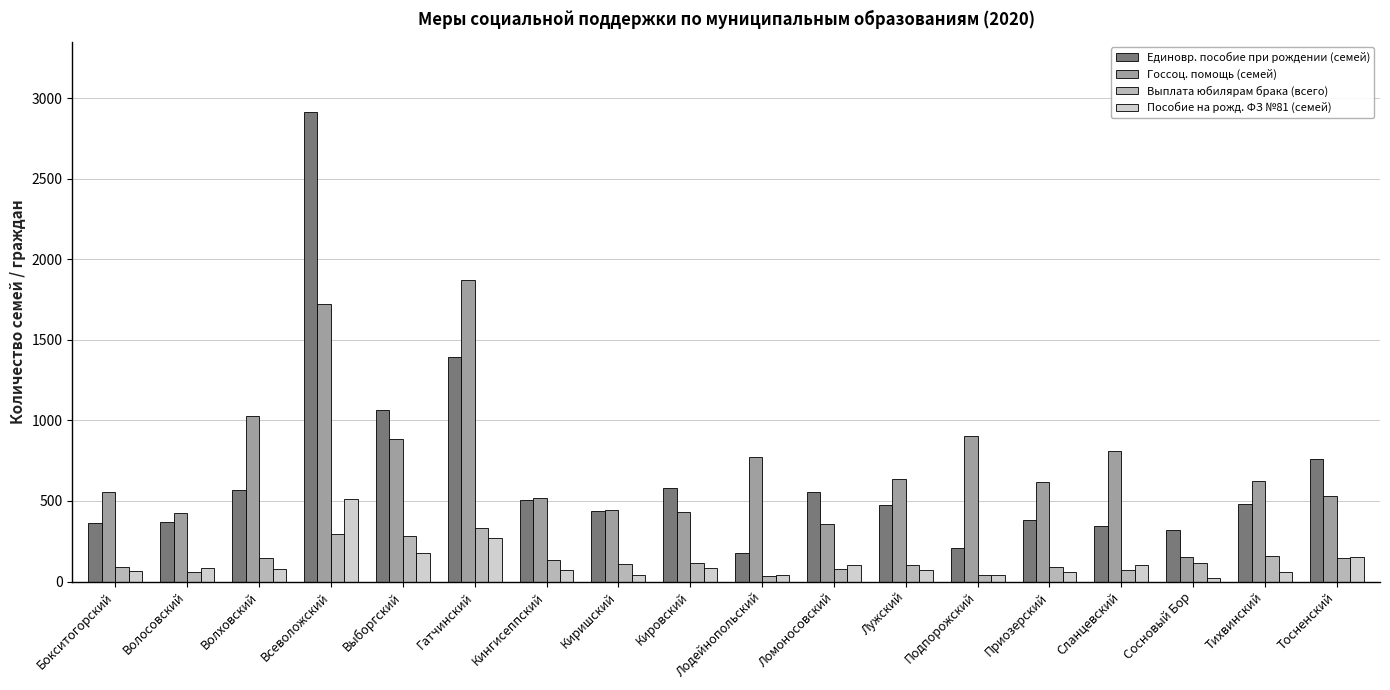

What is the total value across all series at Кировский?

1212